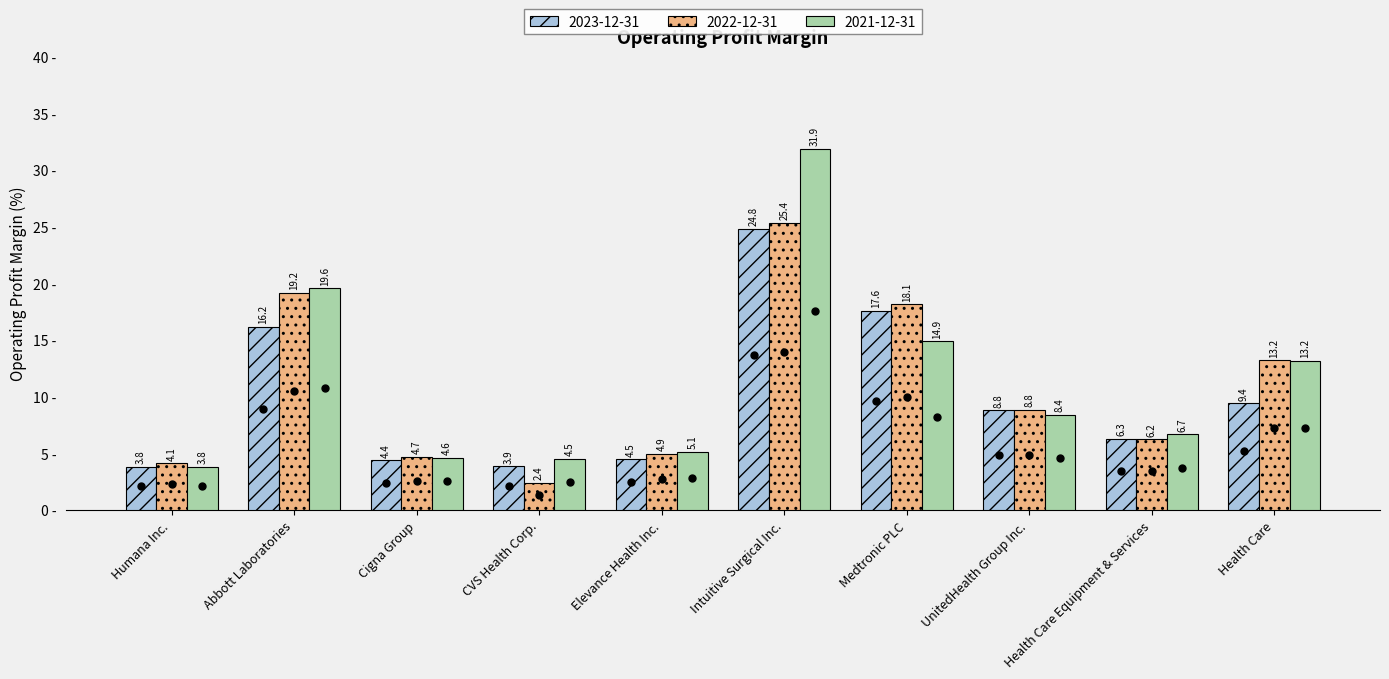

Which series has the widest spread of values?

2021-12-31